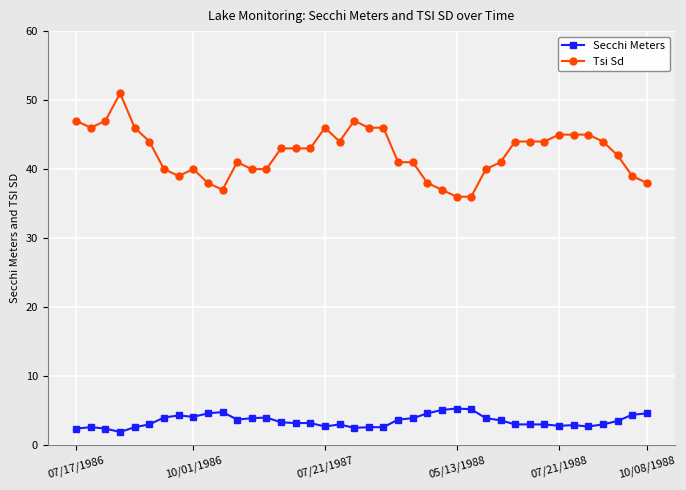

What is the maximum value shown in the chart?

51.0